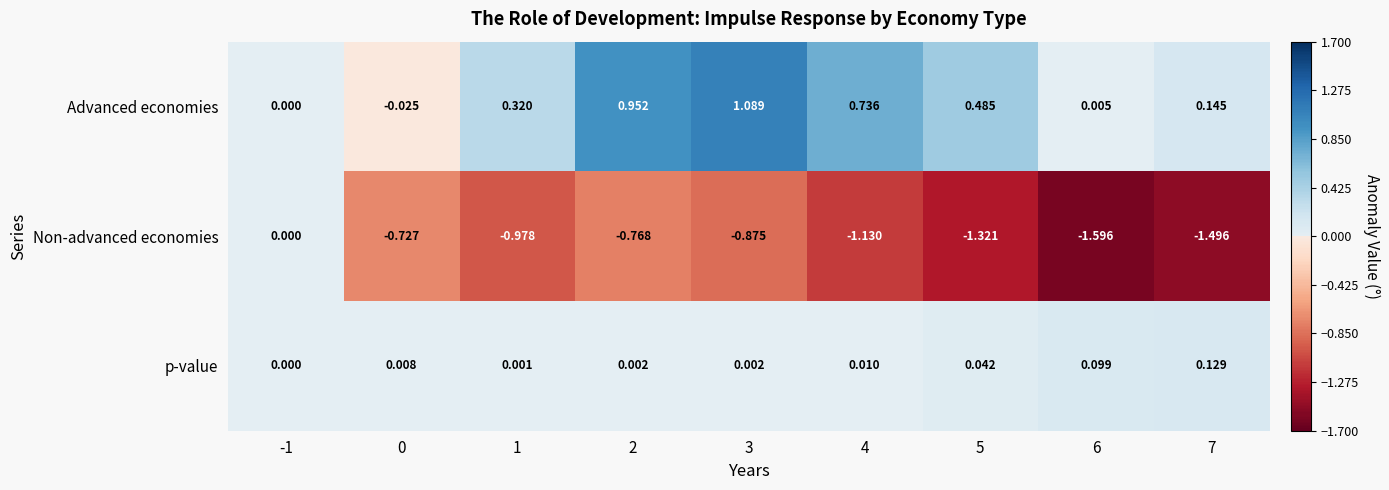

Which series has the widest spread of values?

Non-advanced economies